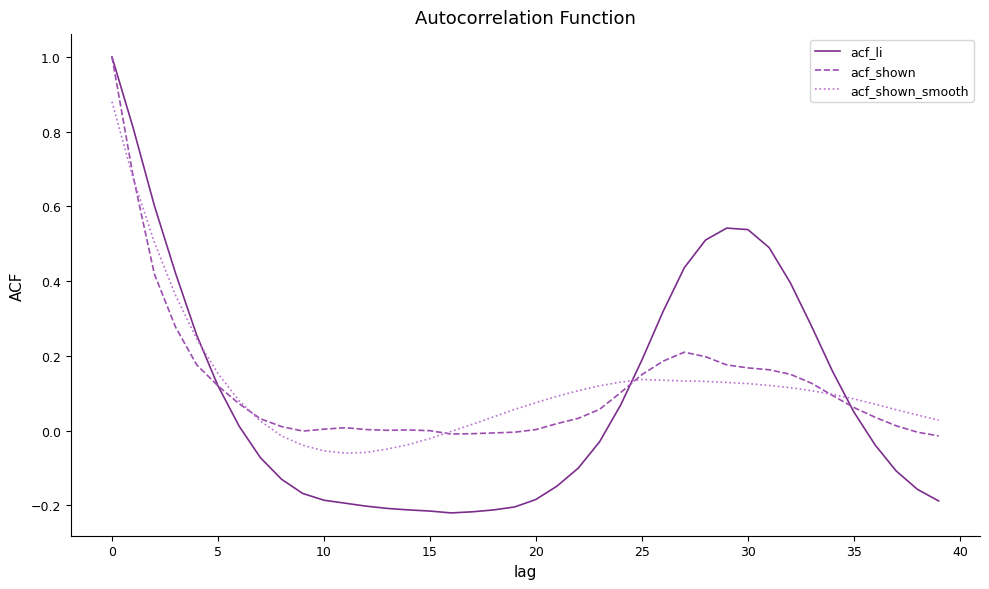

How many intersections are there between acf_shown_smooth and acf_li?

3